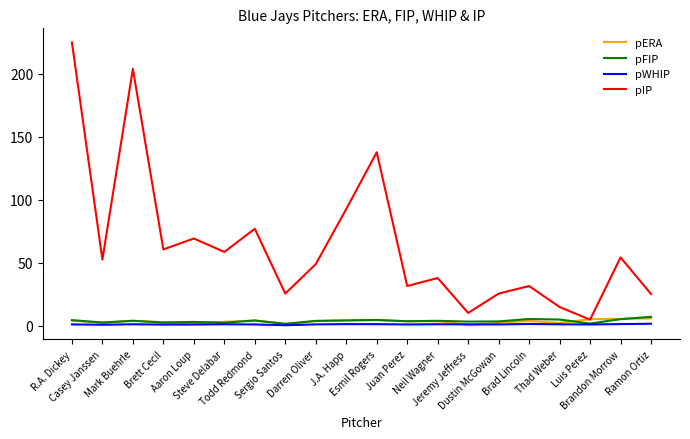

What is the smallest value displayed?

0.6